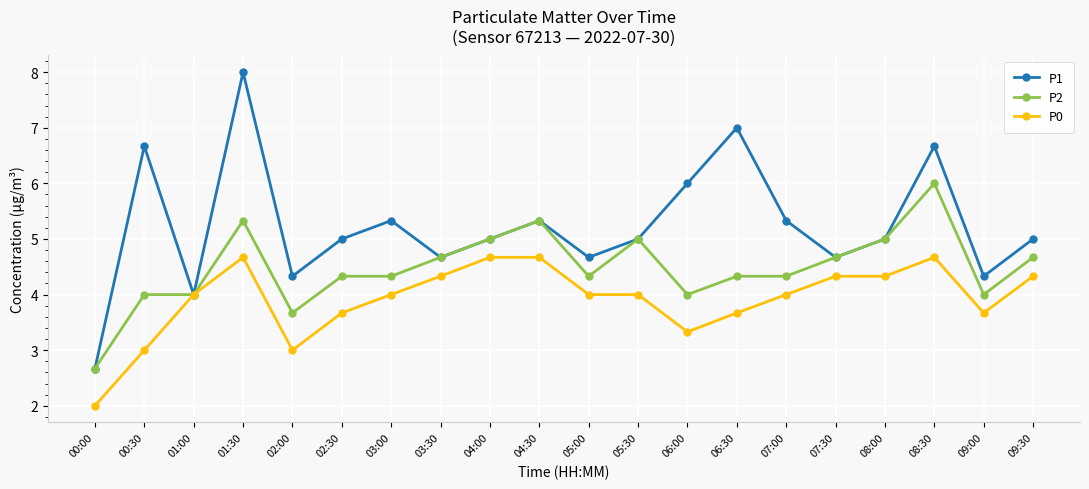

Reading right to left, what are all the values shown in this chart?

P1: 5.0	4.3	6.7	5.0	4.7	5.3	7.0	6.0	5.0	4.7	5.3	5.0	4.7	5.3	5.0	4.3	8.0	4.0	6.7	2.7
P2: 4.7	4.0	6.0	5.0	4.7	4.3	4.3	4.0	5.0	4.3	5.3	5.0	4.7	4.3	4.3	3.7	5.3	4.0	4.0	2.7
P0: 4.3	3.7	4.7	4.3	4.3	4.0	3.7	3.3	4.0	4.0	4.7	4.7	4.3	4.0	3.7	3.0	4.7	4.0	3.0	2.0